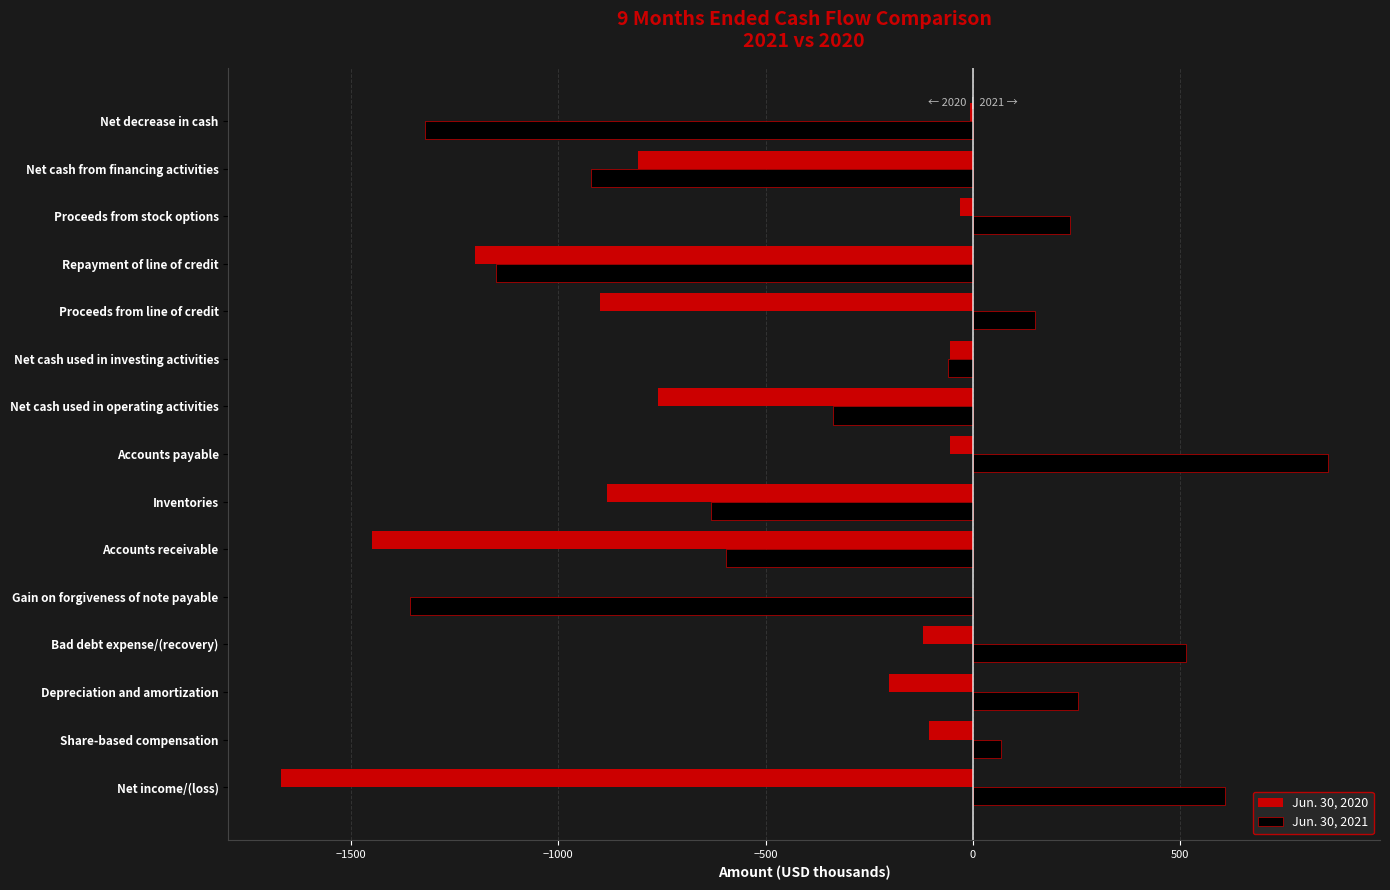

At which category is the sum across all series the highest?

Accounts payable